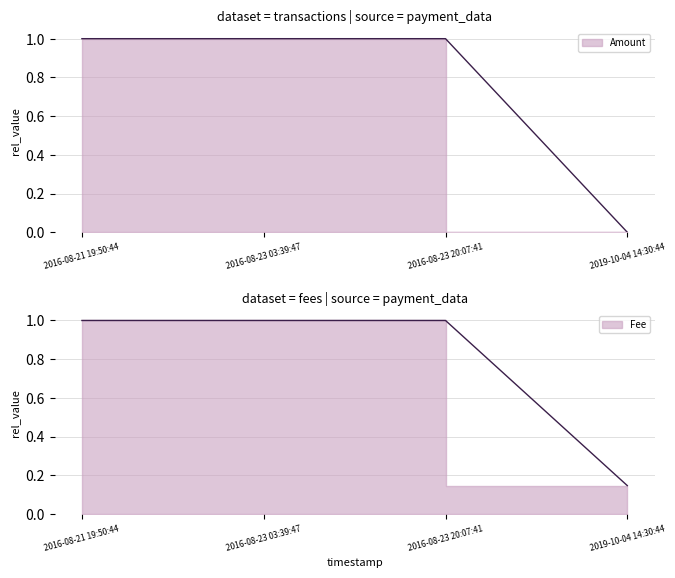

True or false: Amount and Fee intersect in this chart.

False